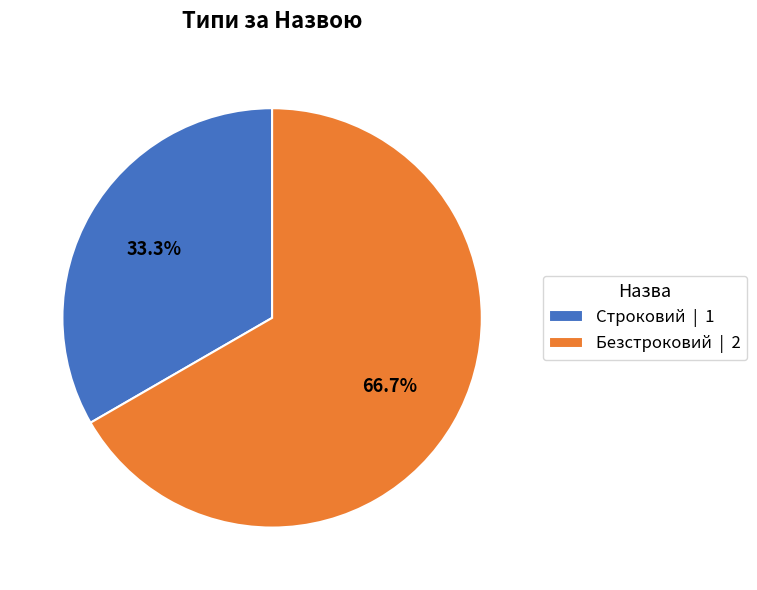

What is the majority slice?

Безстроковий